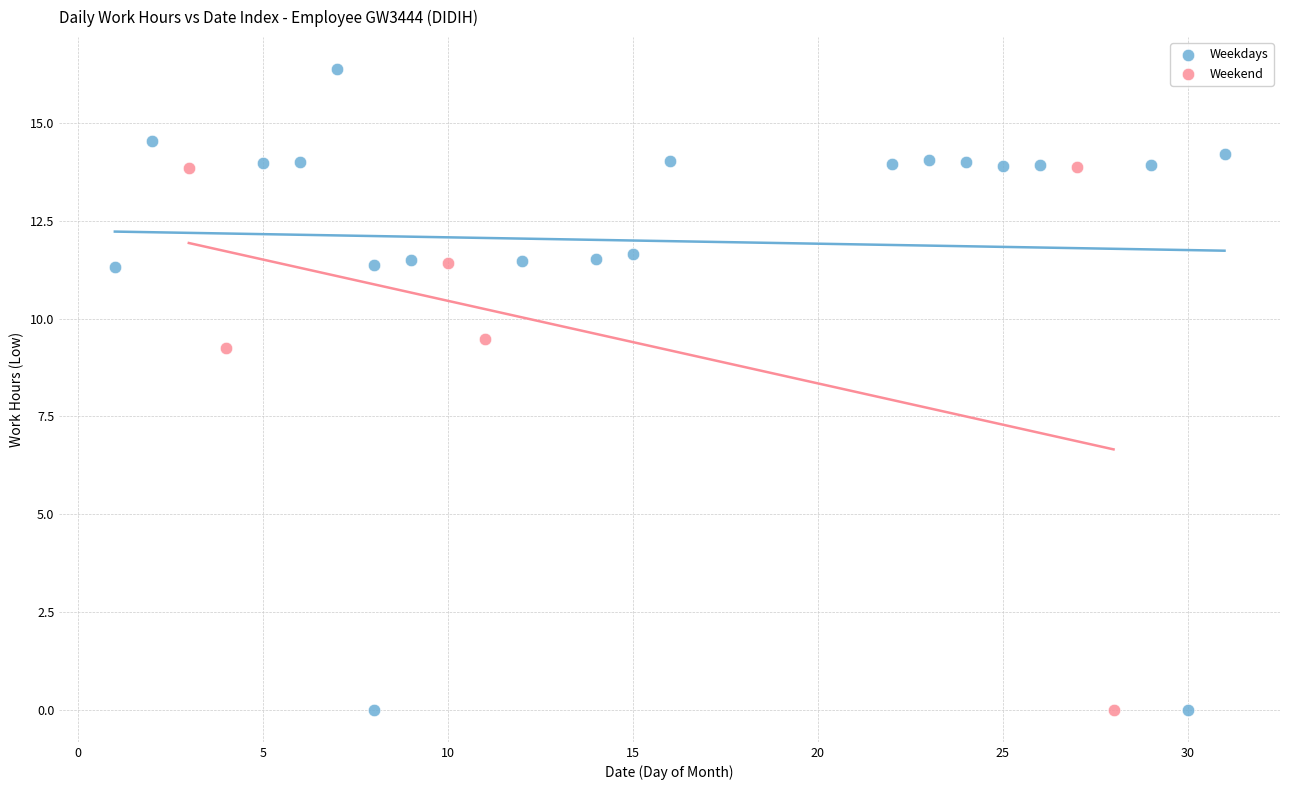

Which series contains the highest Y value?

Weekdays